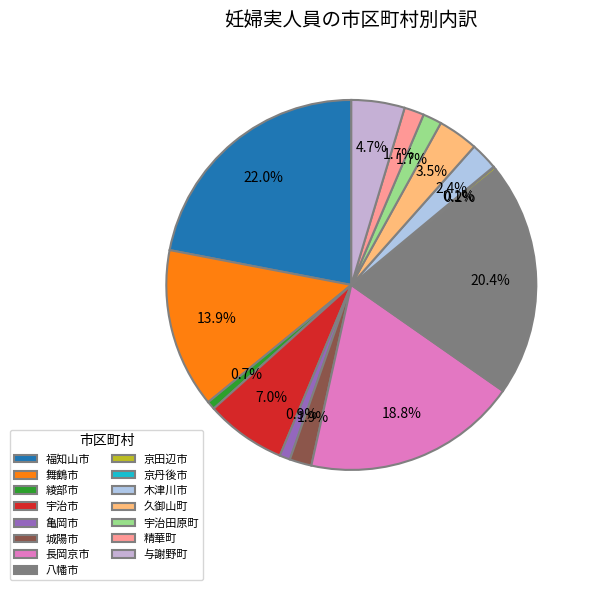

To the nearest percent, what percentage of the pie is 長岡京市?

19%